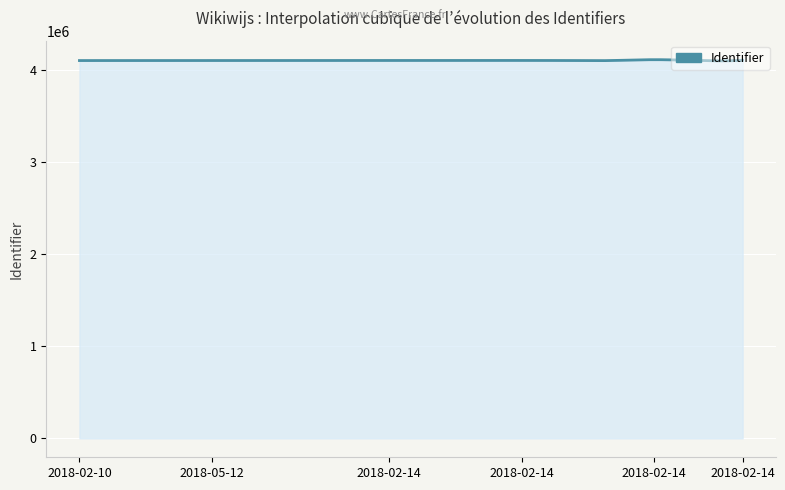

What is the smallest value displayed?

4097657.9